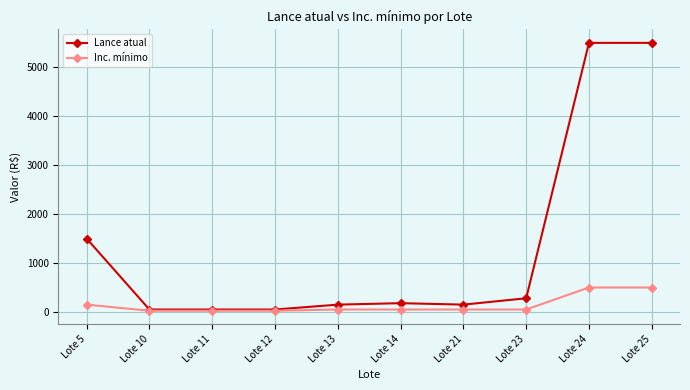

List the series in order of their overall mean, highest first.

Lance atual, Inc. mínimo